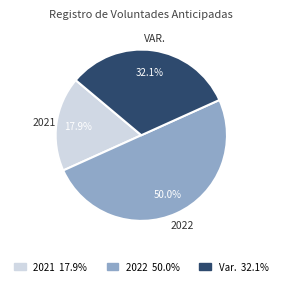

The Var. slice represents 23% of the pie. True or false?

False